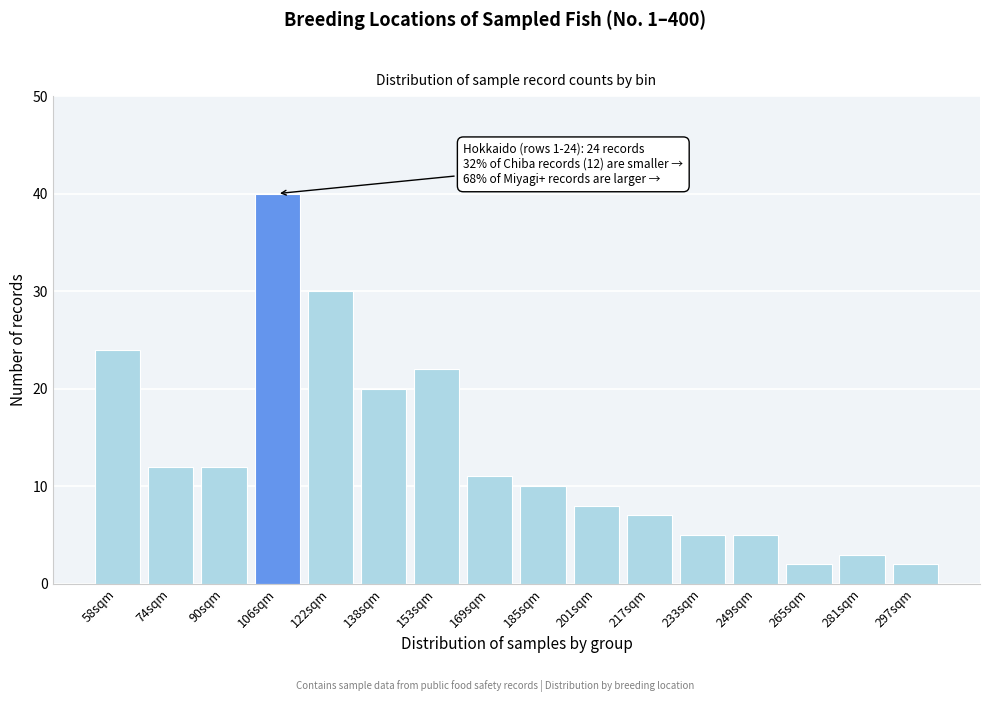

Reading left to right, what are all the values shown in this chart?

24	12	12	40	30	20	22	11	10	8	7	5	5	2	3	2